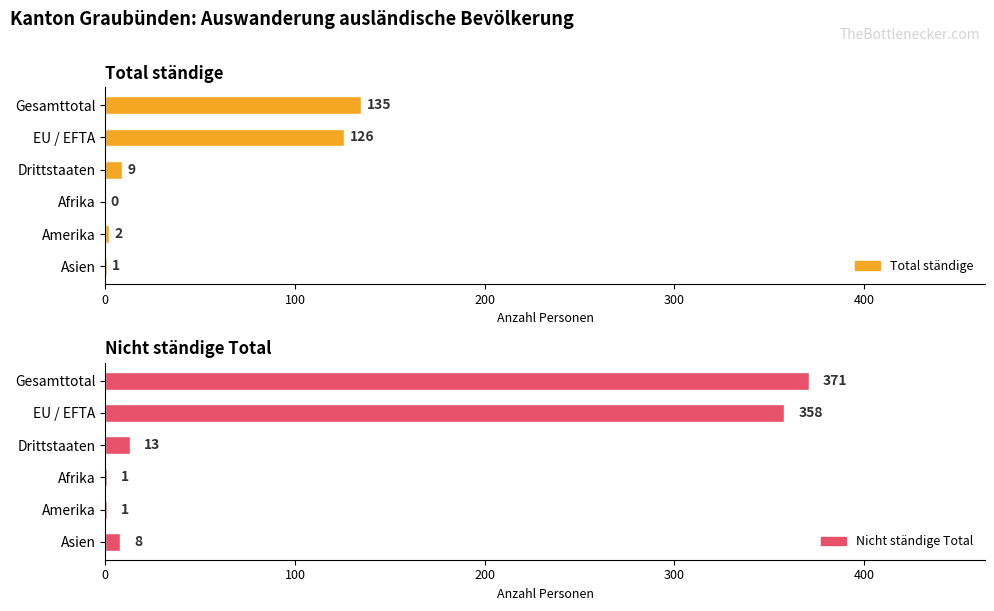

What are all the series names shown in the legend?

Total ständige, Nicht ständige Total